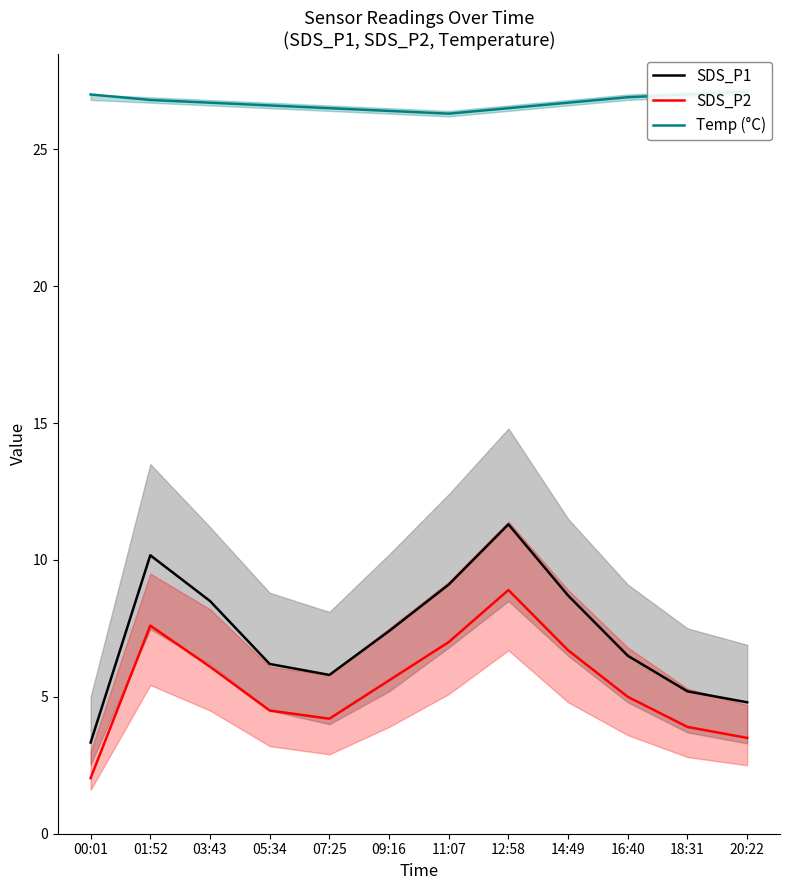

Count the number of data series in this chart.

3